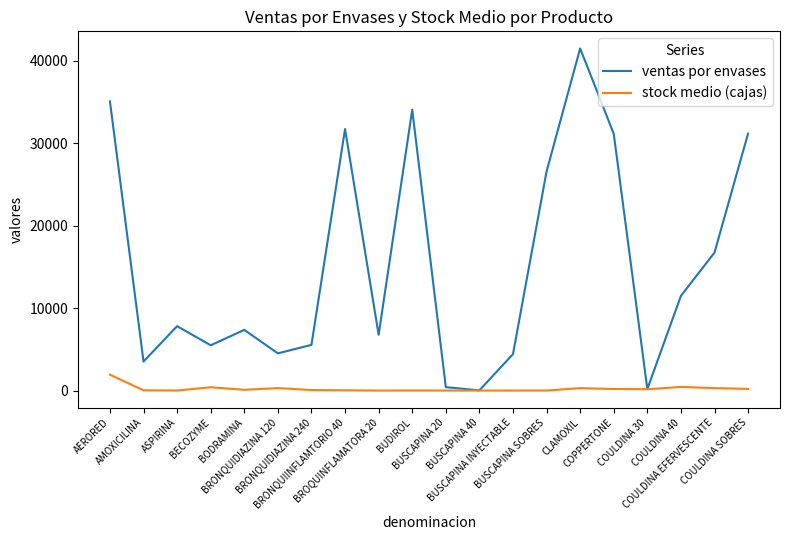

Which series has the largest total across all categories?

ventas por envases